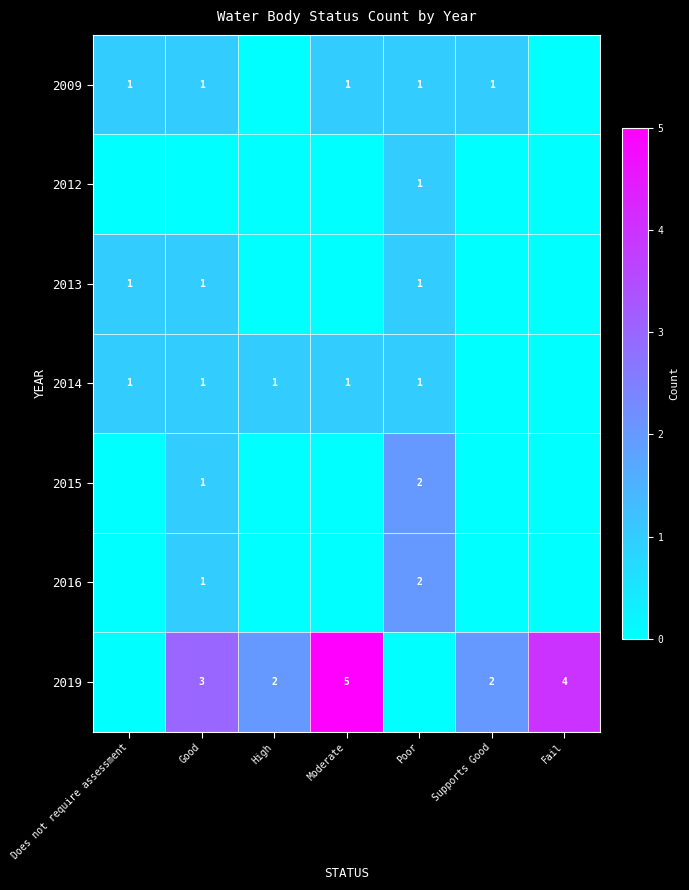

Is it true that 2019 equals 2 at Supports Good?

True